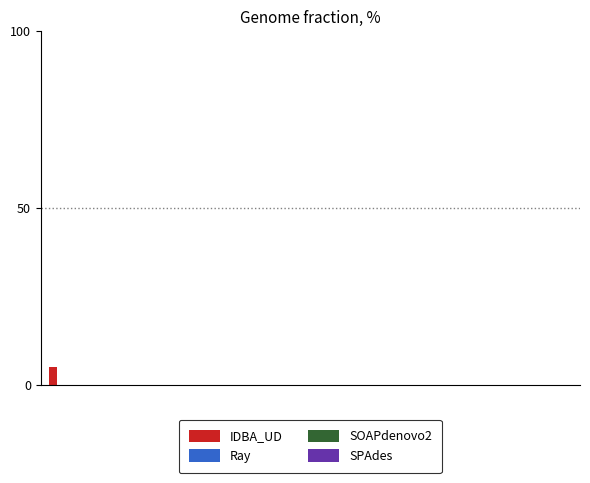

What is the greatest value displayed?

5